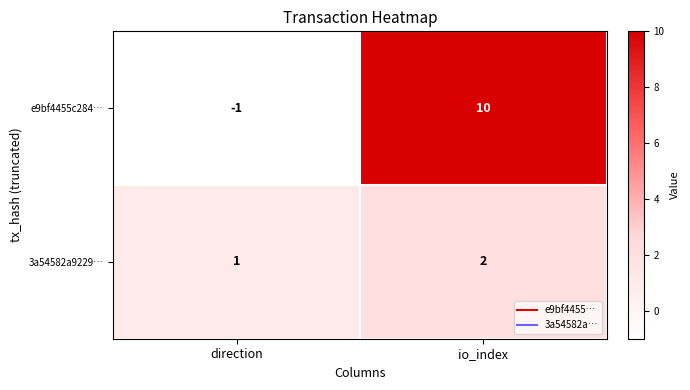

What is the sum of the 3a54582a9229… values at io_index and direction?

3